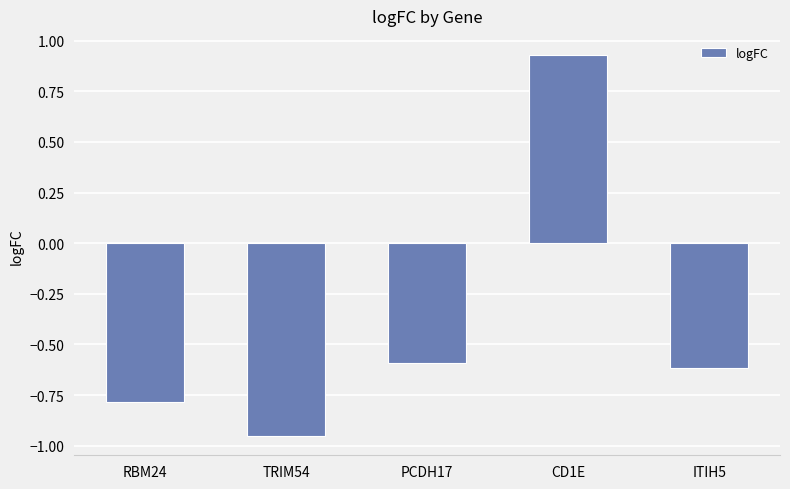

What is the sum of the values at ITIH5 and RBM24?

-1.4